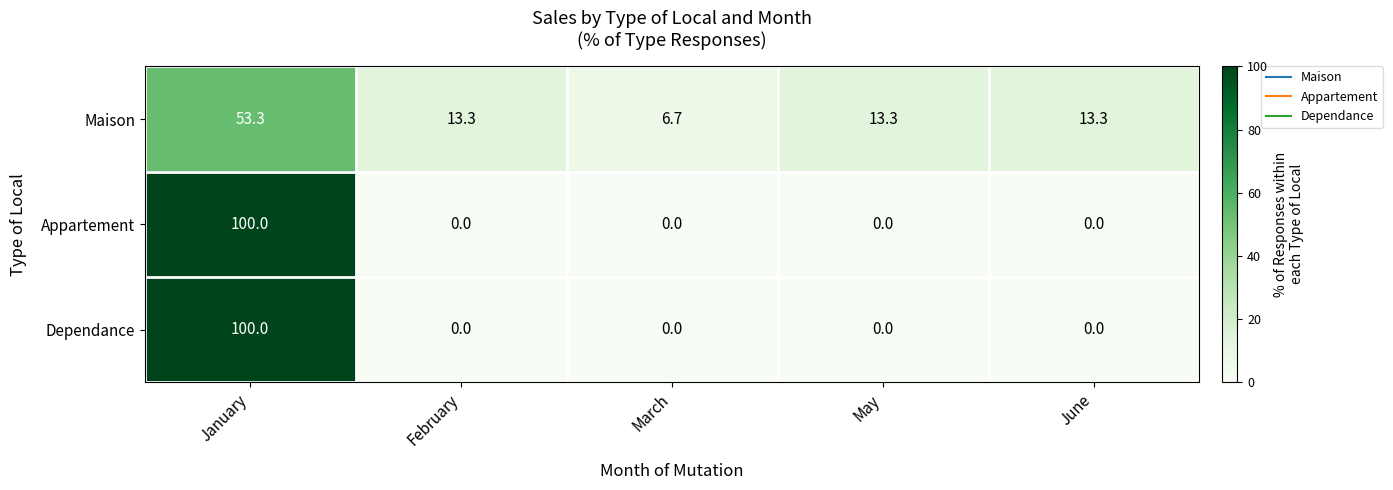

What is the sum of all Appartement values?

100.0